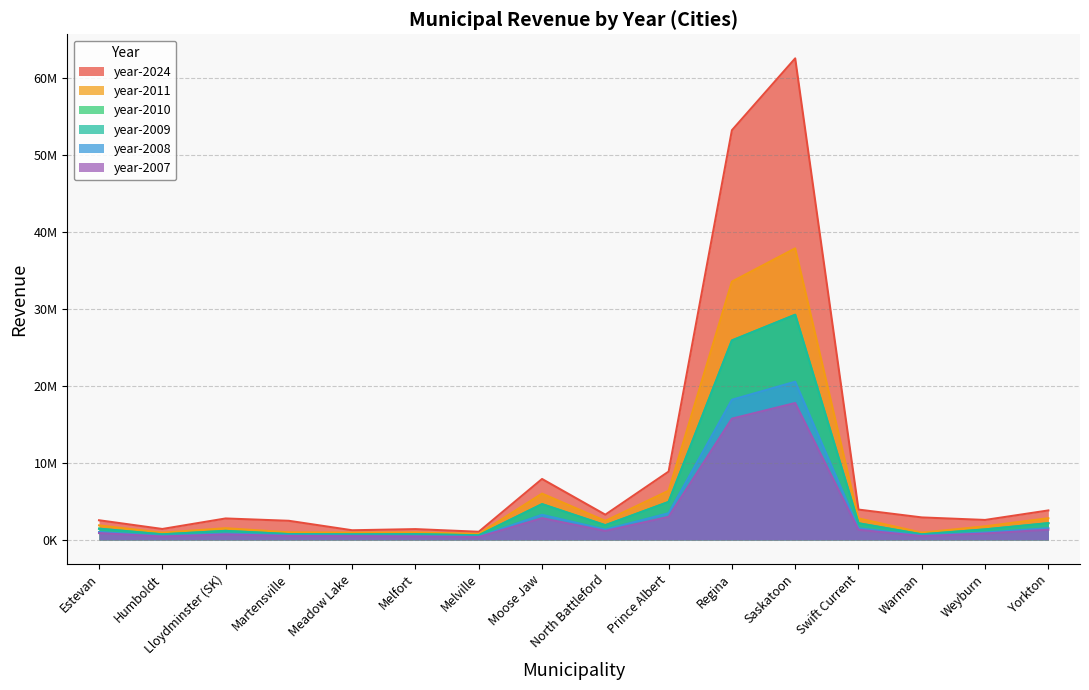

Which series has the largest range (max minus min)?

year-2024